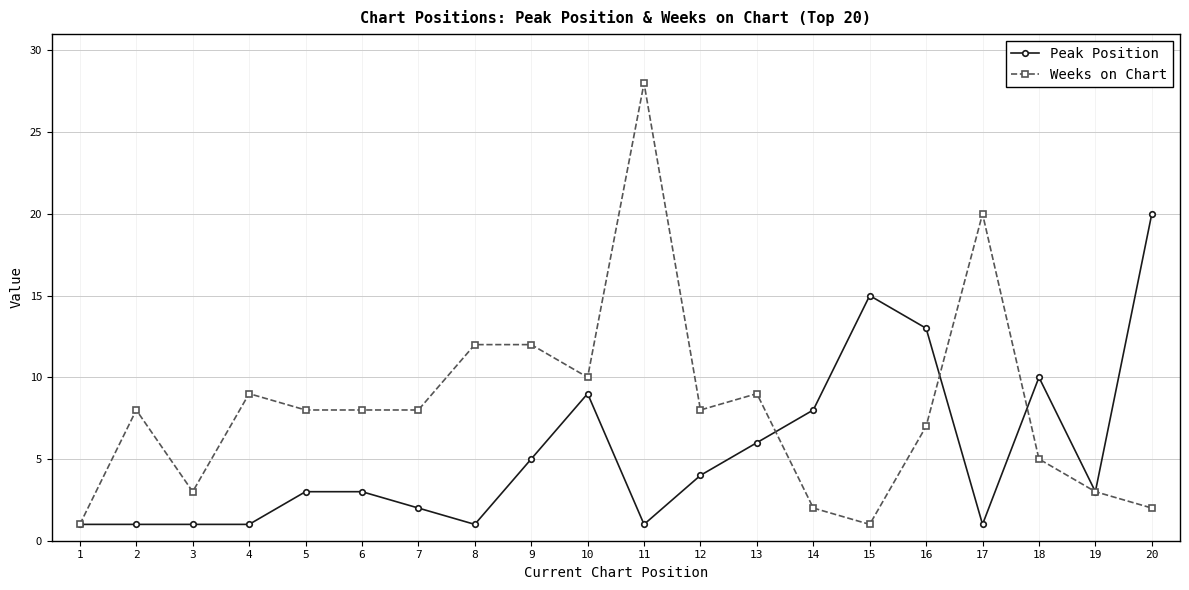

How many categories are shown in the chart?

20